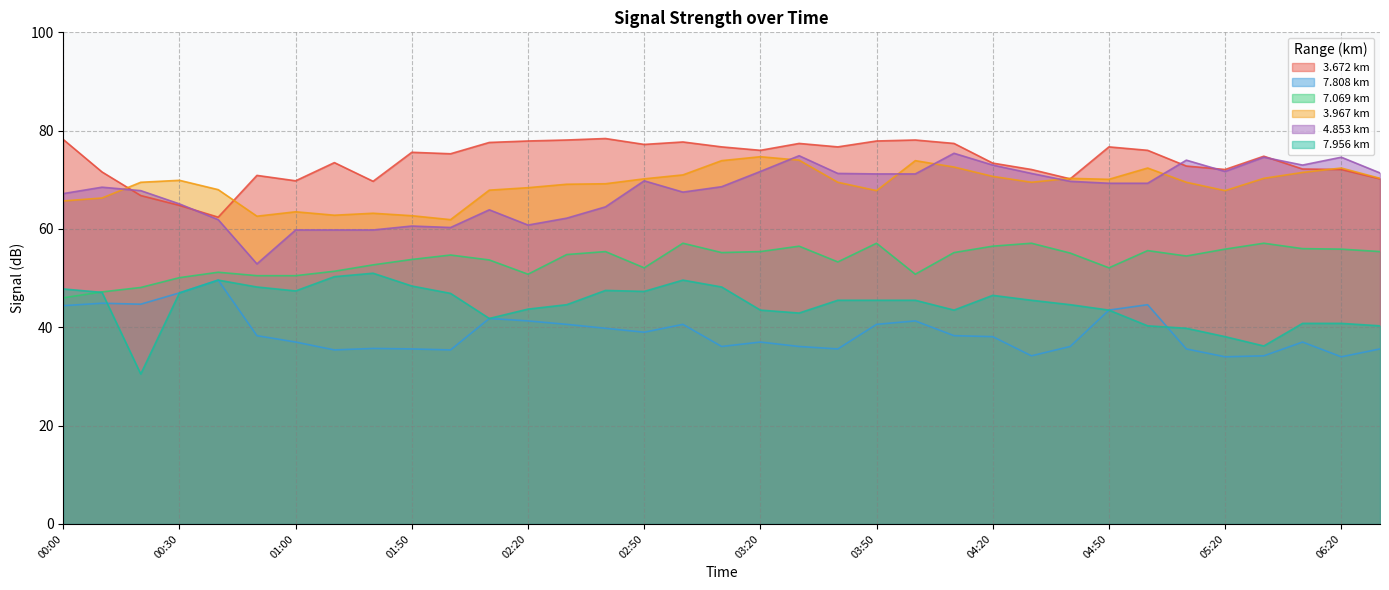

After their last crossing, which series has the higher values: 7.956 or 7.808?

7.956